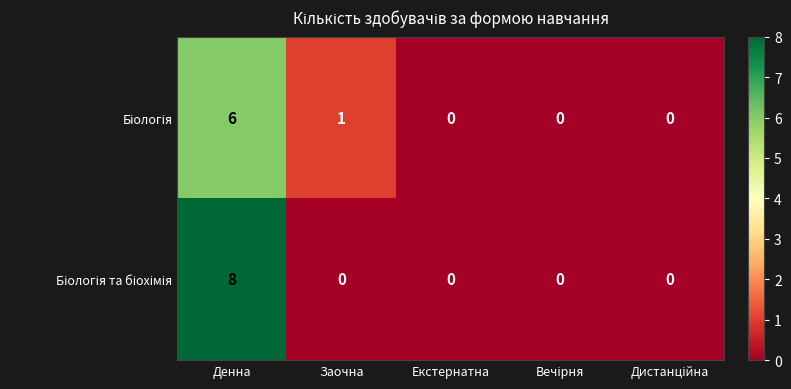

At which category is the sum across all series the highest?

Денна